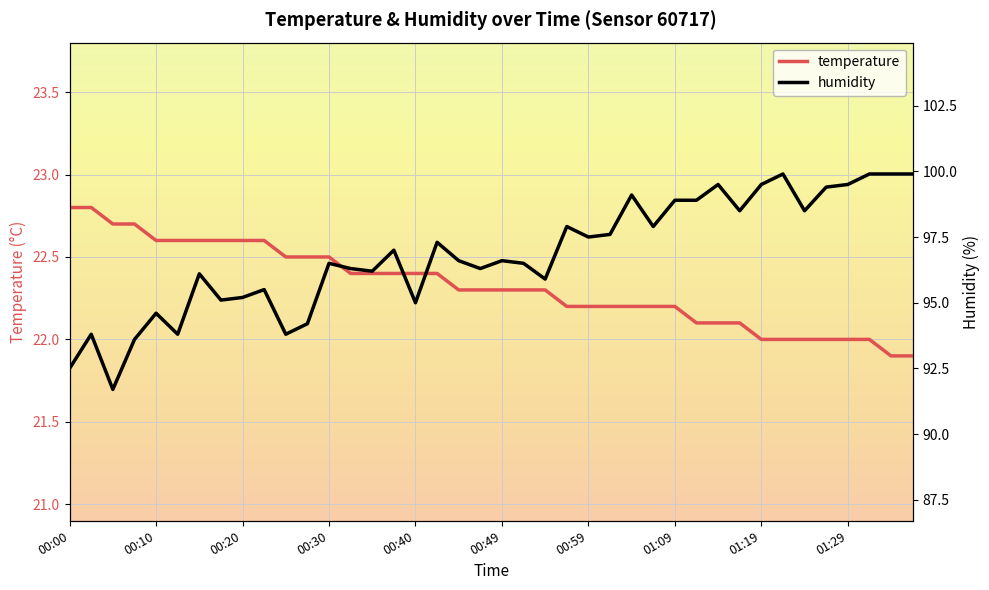

What are all the series names shown in the legend?

temperature, humidity